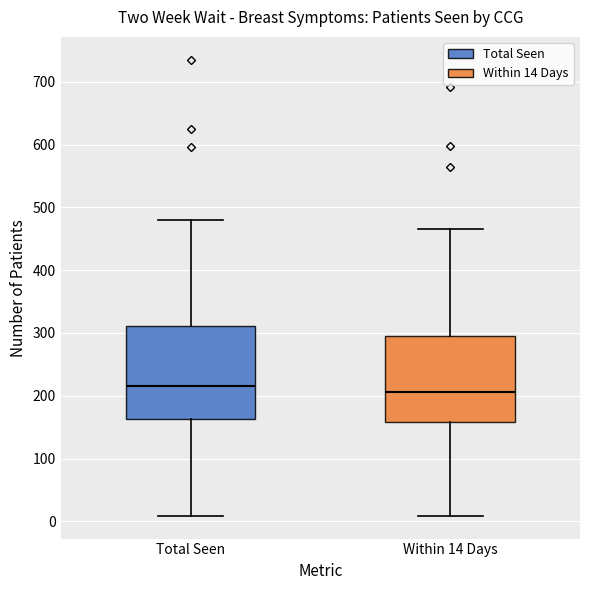

Reading left to right, transcribe this box plot: for each box, give where its median line is, the range the box spans, and where its two whiskers end, as read against the y-axis. The values are not printed on the chart, so give them approximately, as read against the axis.

Total Seen: median 220, box 160 to 310, whiskers 10 to 480
Within 14 Days: median 210, box 160 to 300, whiskers 10 to 470